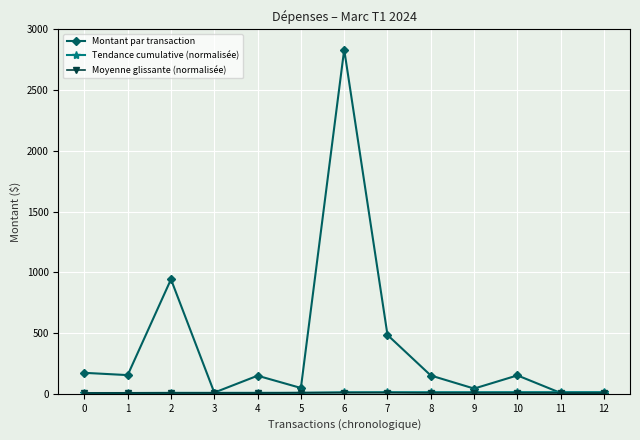

How many lines are shown in the chart?

3